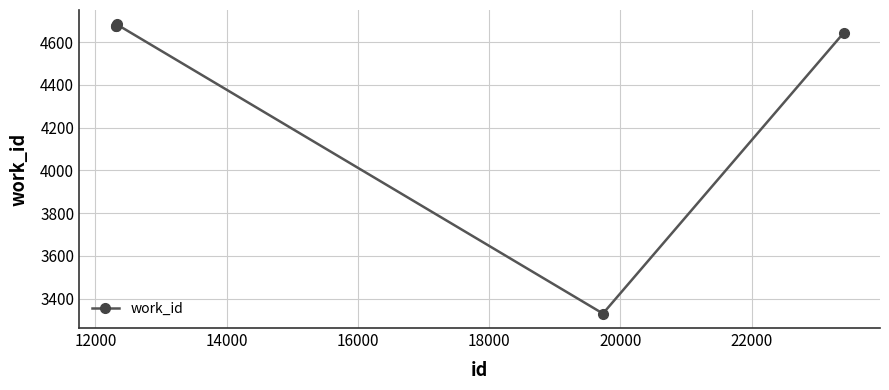

What is the value of the 1st point from the left?

4674